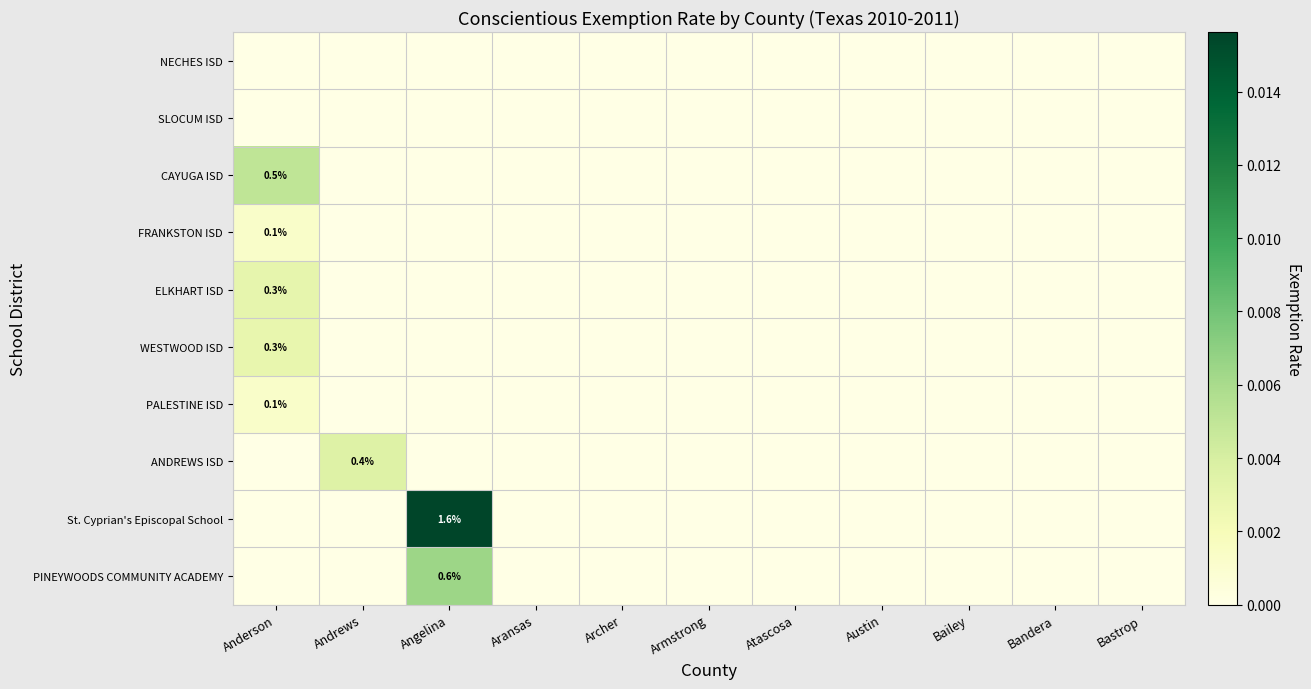

Is it true that PINEYWOODS COMMUNITY ACADEMY equals 1.0 at Angelina?

False